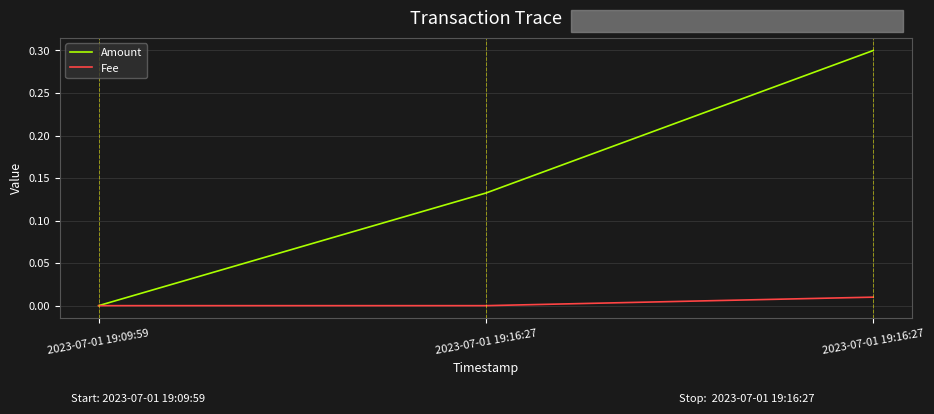

What are all the series names shown in the legend?

Amount, Fee